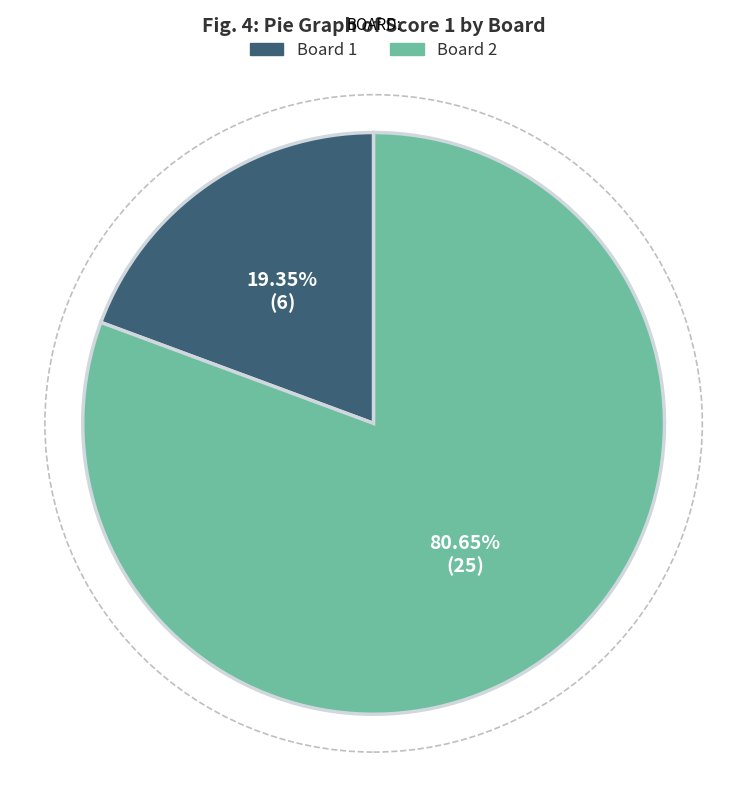

Is there a majority slice in this chart?

Yes